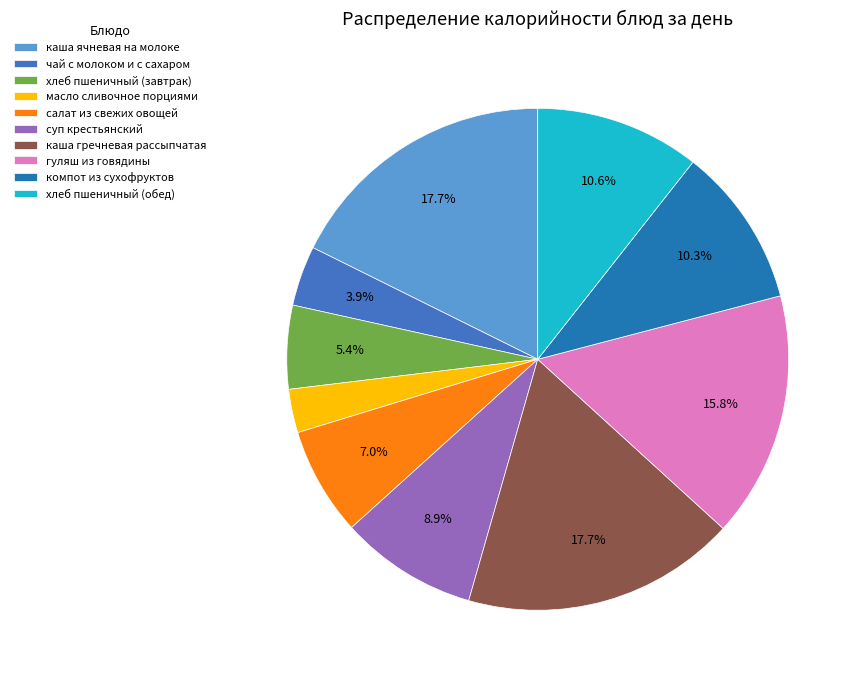

What is the ratio of the value at масло сливочное порциями to the value at хлеб пшеничный (обед)?

0.3